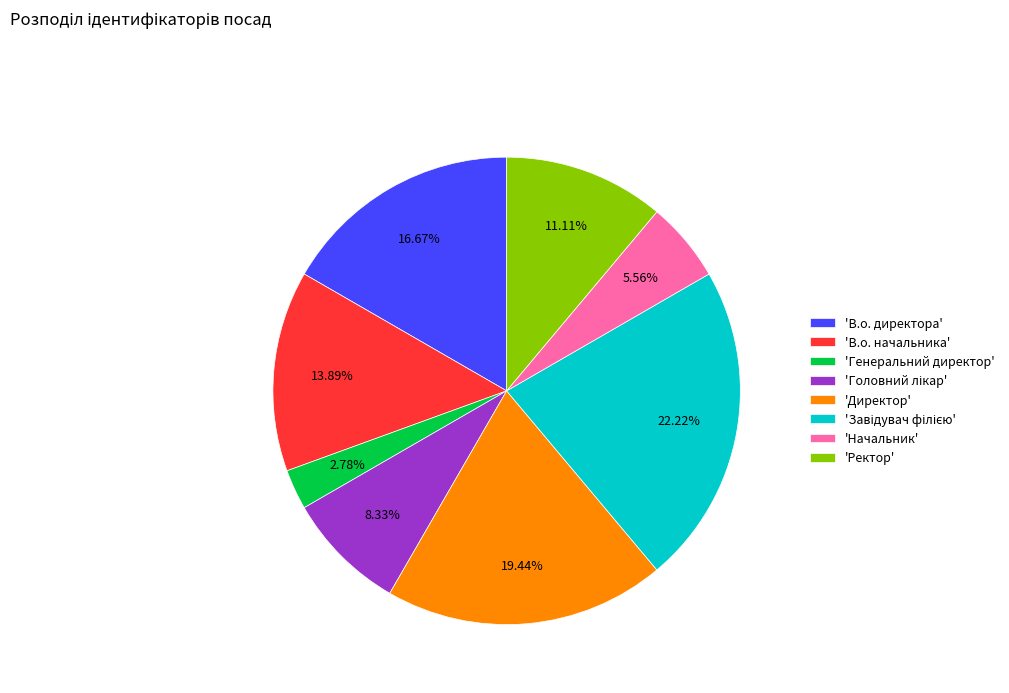

Is 'Начальник' the majority of the pie?

No